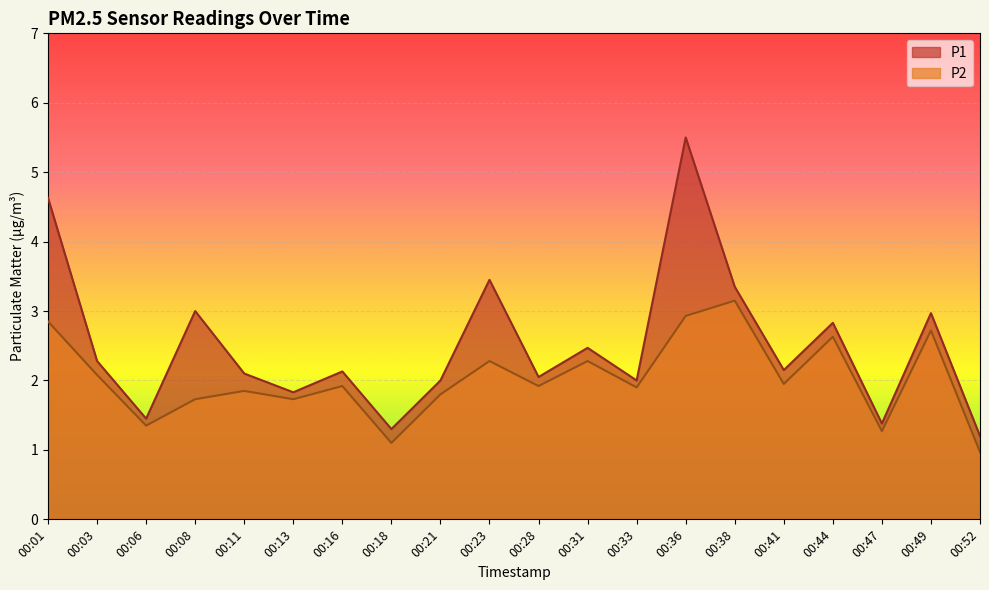

Rank the series at 00:03 from lowest to highest value.

P2, P1